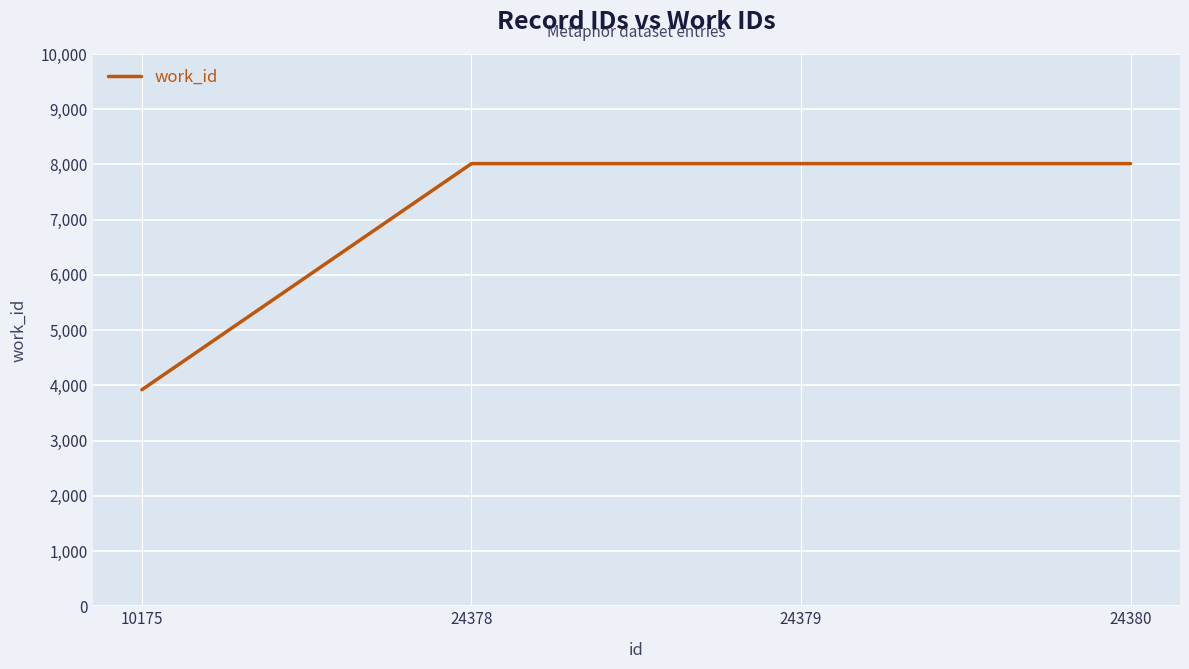

True or false: the data shows 11158 at 24378.

False